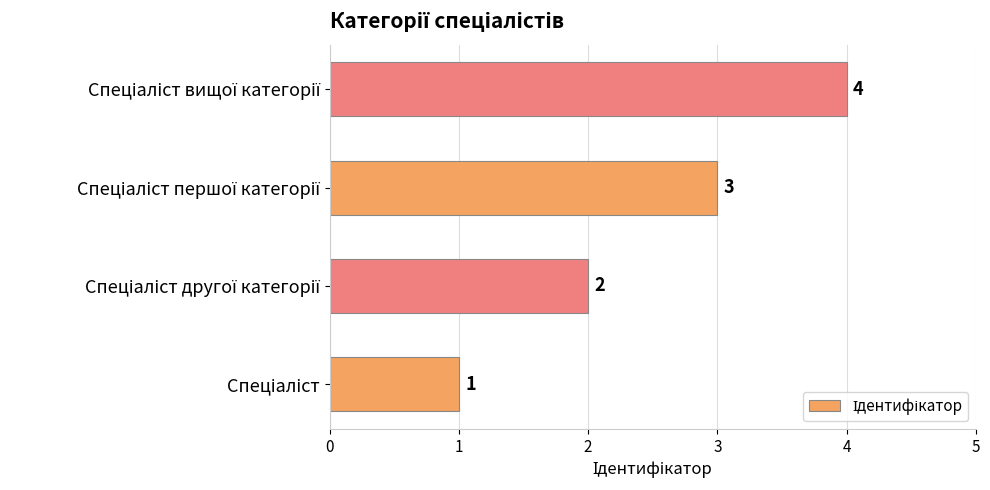

What is the difference between the maximum and minimum values?

3